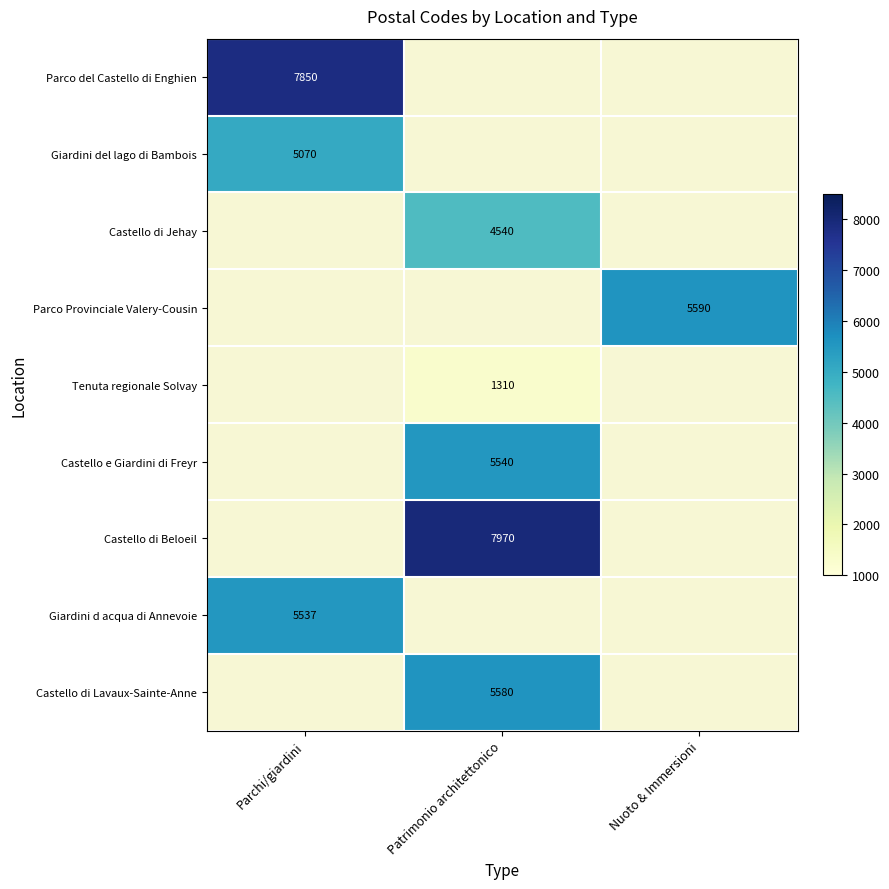

True or false: Castello di Lavaux-Sainte-Anne has a value of 1557 at Patrimonio architettonico.

False